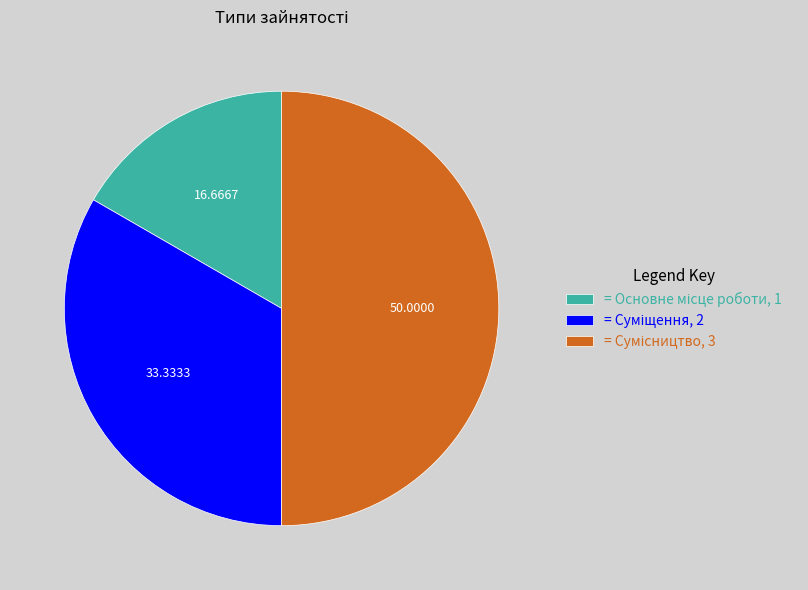

How many slices are in this pie chart?

3